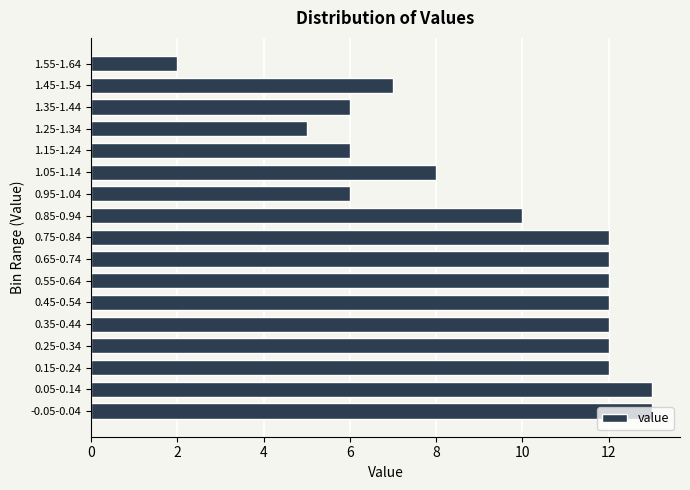

What is the approximate value at 1.05-1.14?

8